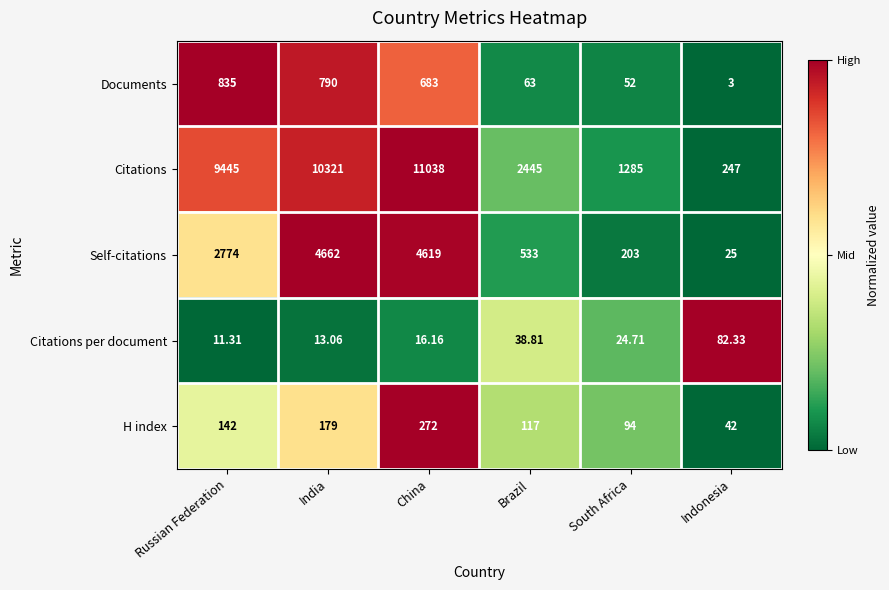

Where is Citations per document nearest to the value 46?

Brazil